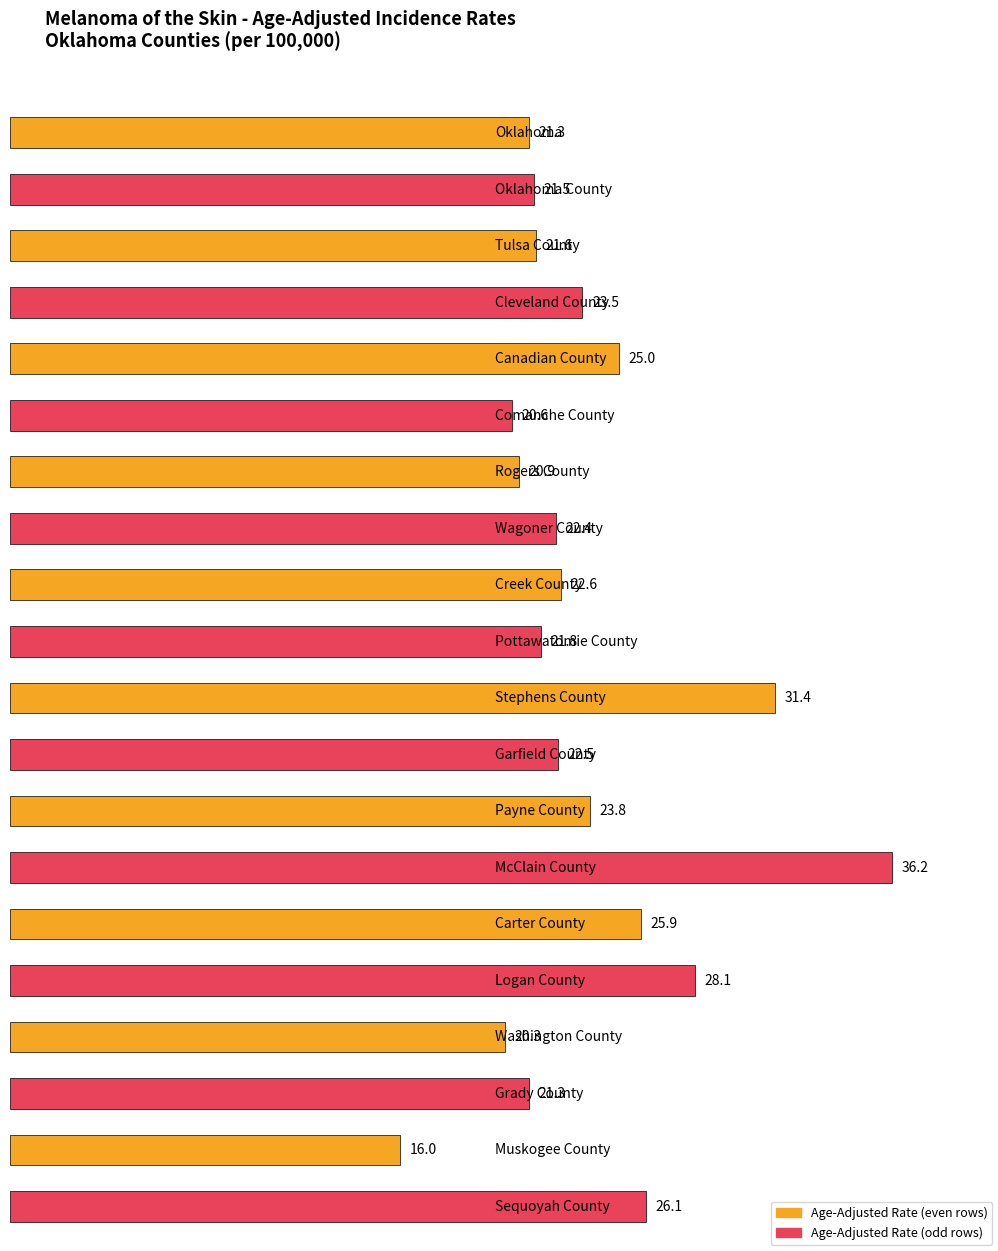

How many data points are less than 22?

9